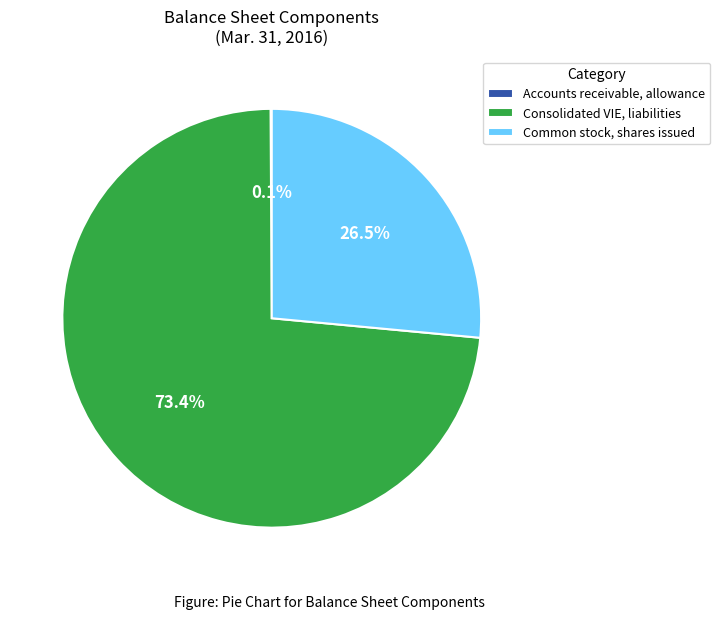

Is there any slice that represents more than half of the pie?

Yes